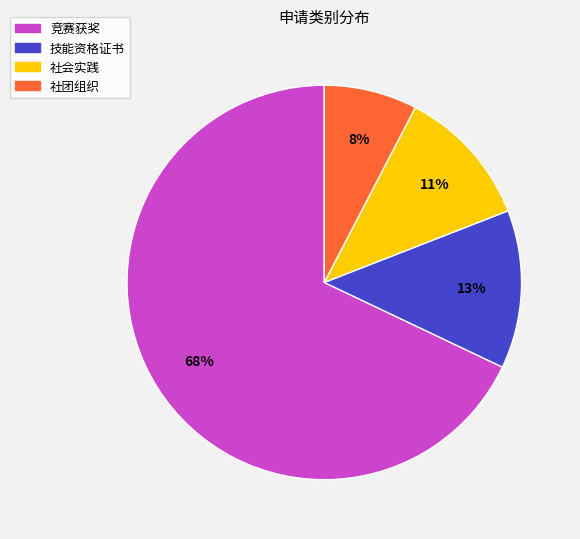

What percentage is the 技能资格证书 slice, to the nearest percent?

13%